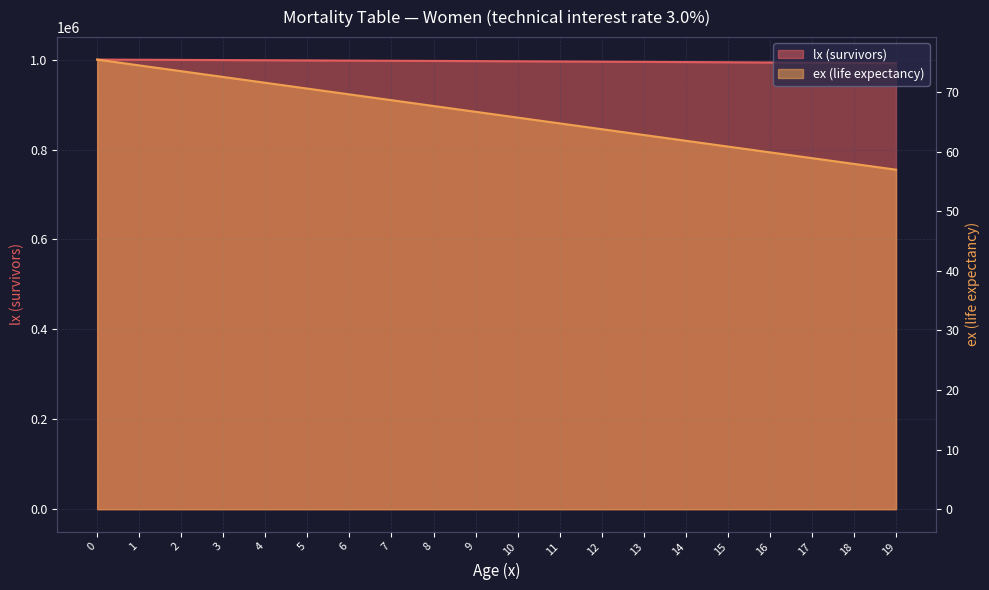

True or false: ex (life expectancy) and lx (survivors) cross at least once.

False